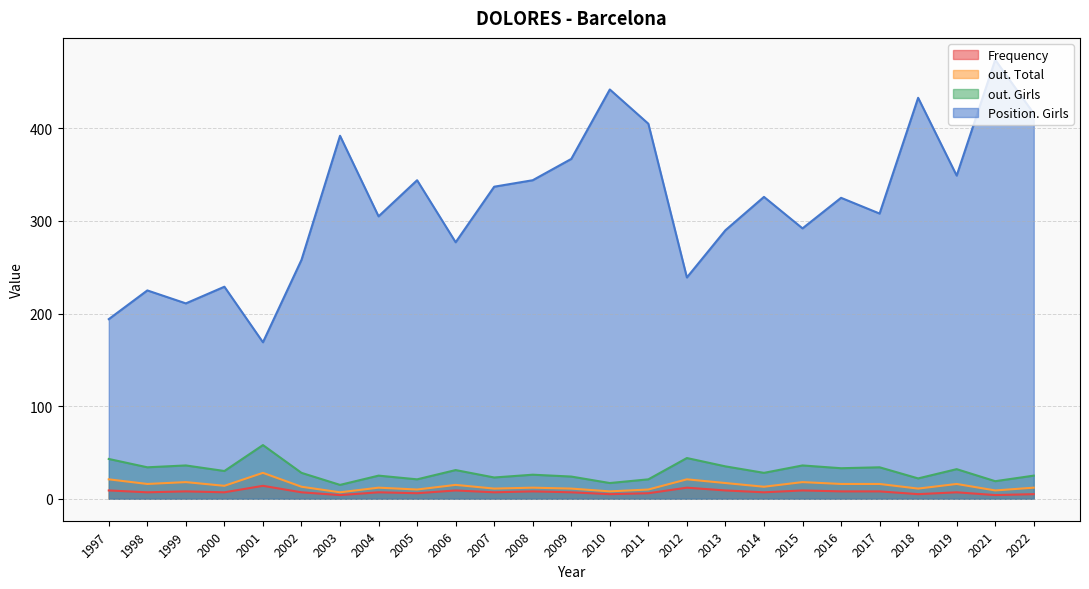

At which label does out. Girls reach its minimum?

2003